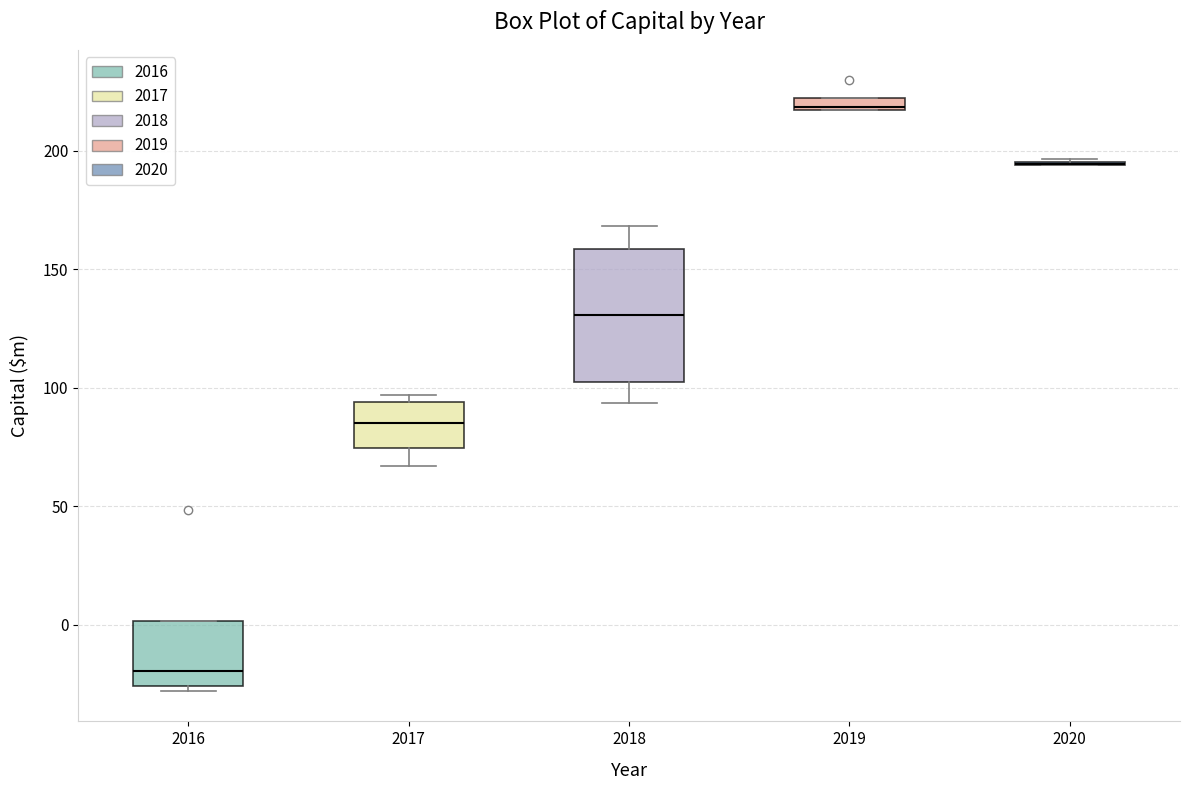

Where is the upper edge of the box at x = 2016 on the y-axis? The values are not printed on the chart, so give them approximately, as read against the axis.

0